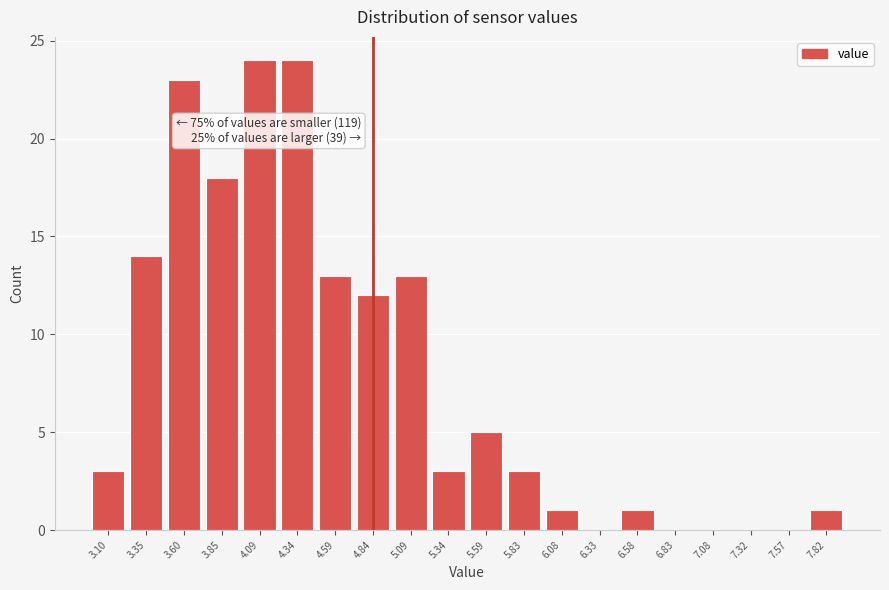

Reading left to right, what are all the values shown in this chart?

3.10=3	3.35=14	3.60=23	3.85=18	4.09=24	4.34=24	4.59=13	4.84=12	5.09=13	5.34=3	5.59=5	5.83=3	6.08=1	6.33=0	6.58=1	6.83=0	7.08=0	7.32=0	7.57=0	7.82=1